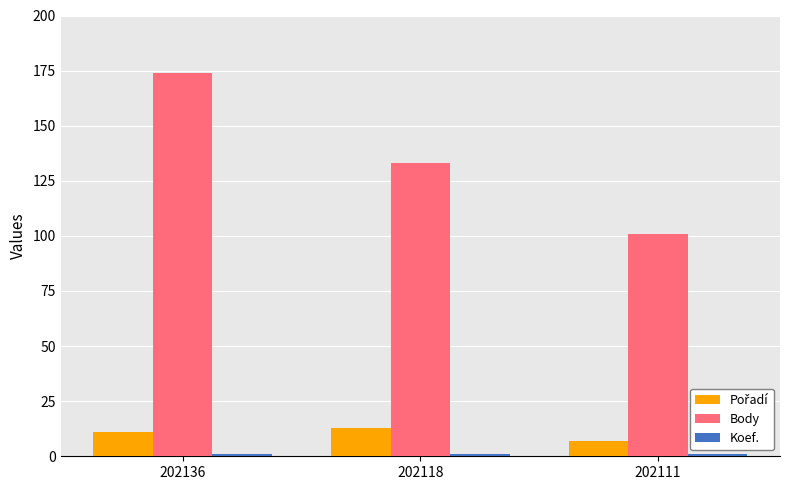

Rank the categories by Body value from highest to lowest.

202136, 202118, 202111